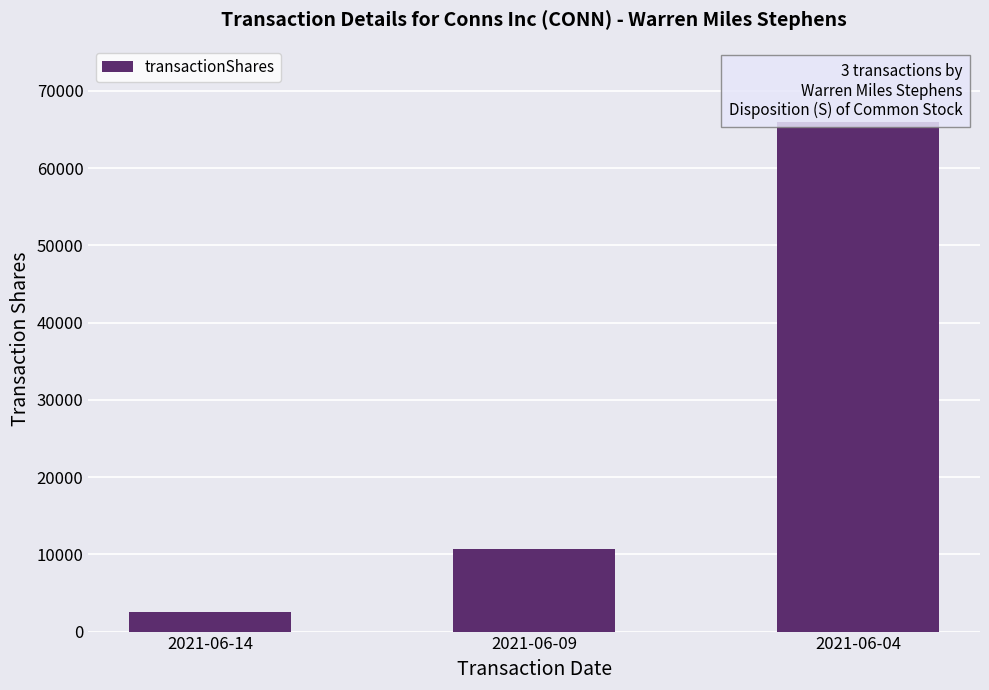

Reading left to right, what are all the values shown in this chart?

2493	10747	65979